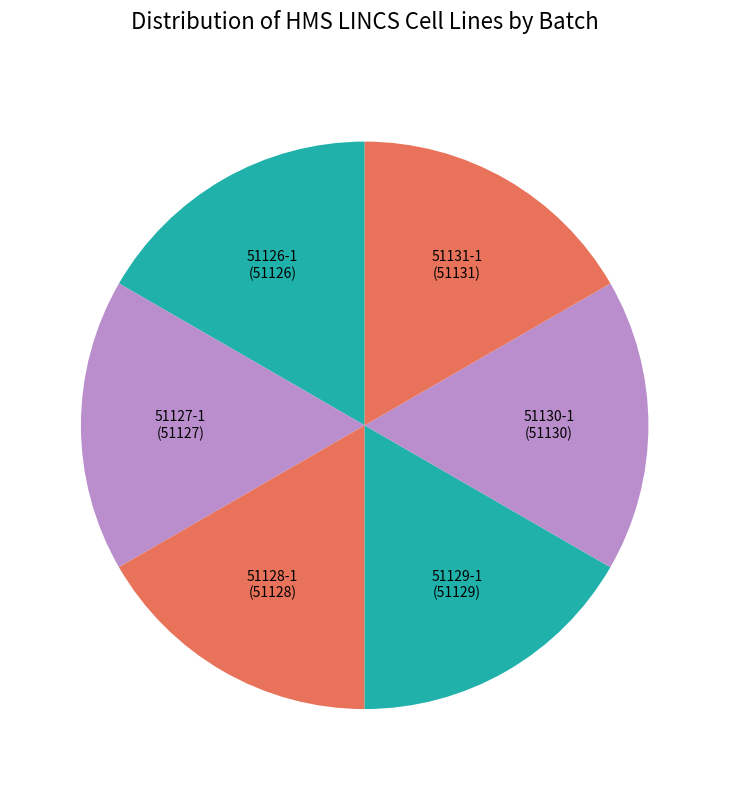

True or false: 51129-1 accounts for 7% of the total.

False